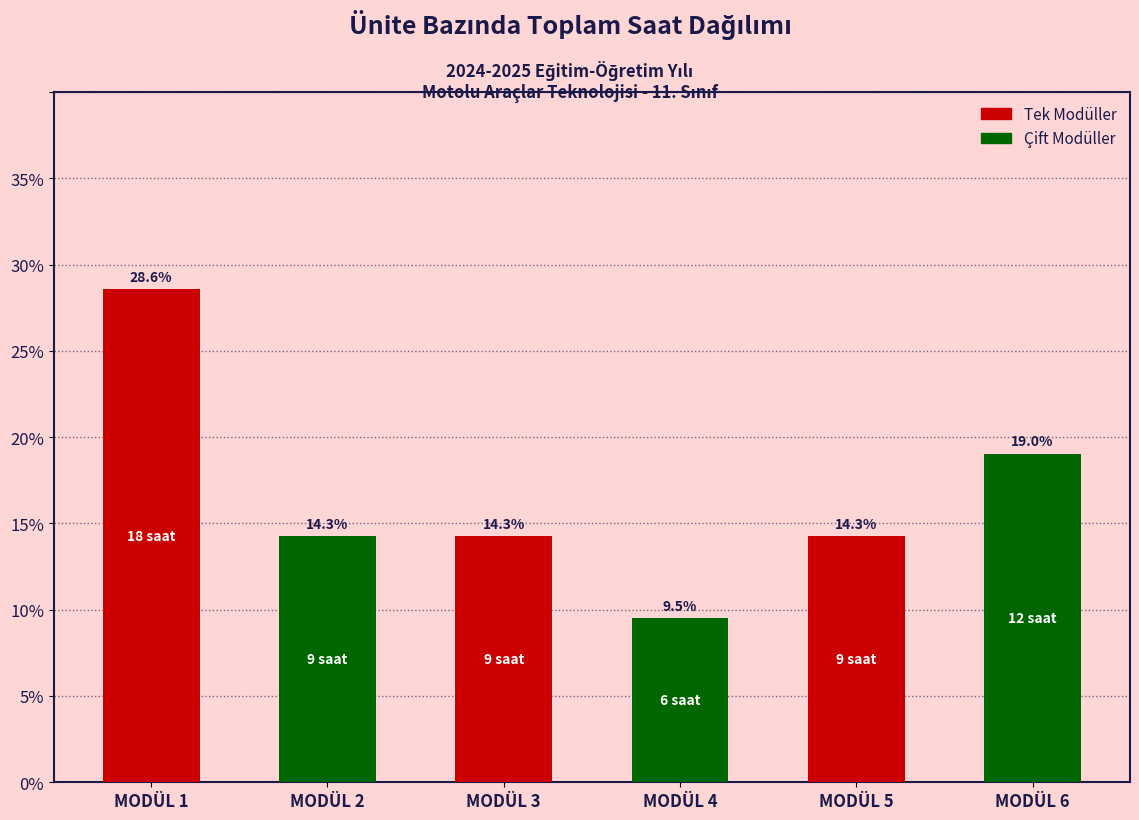

What is the difference between the second highest and minimum values?

9.5